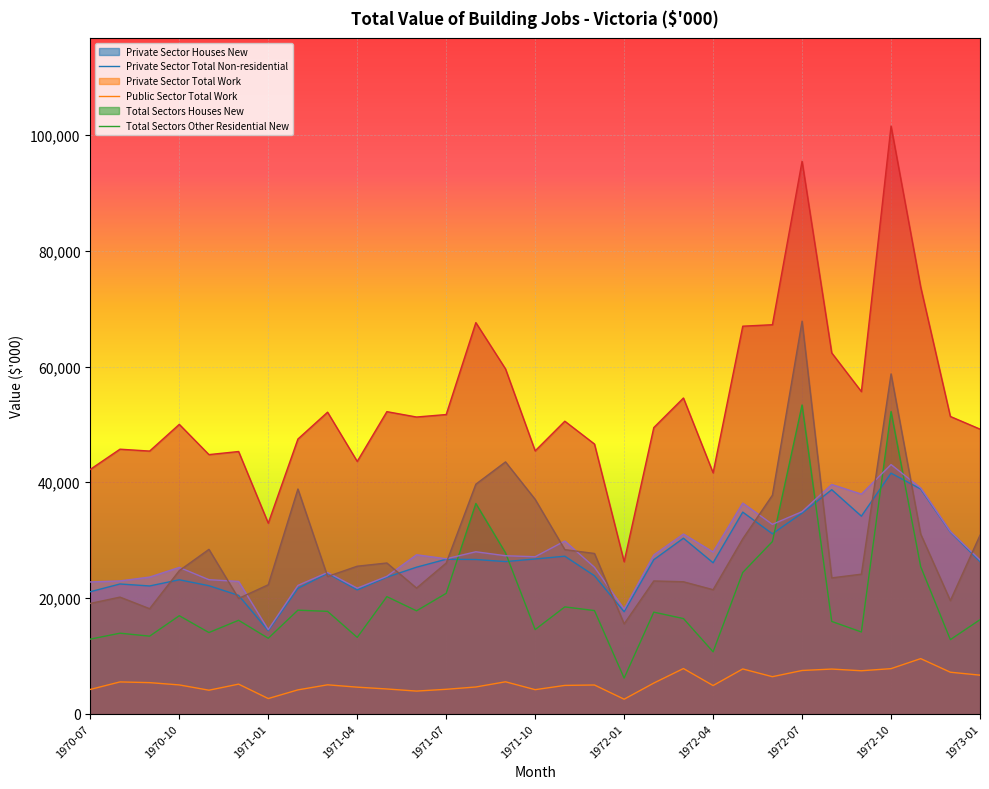

True or false: Public Sector Total Work and Total Sectors Other Residential New cross at least once.

False